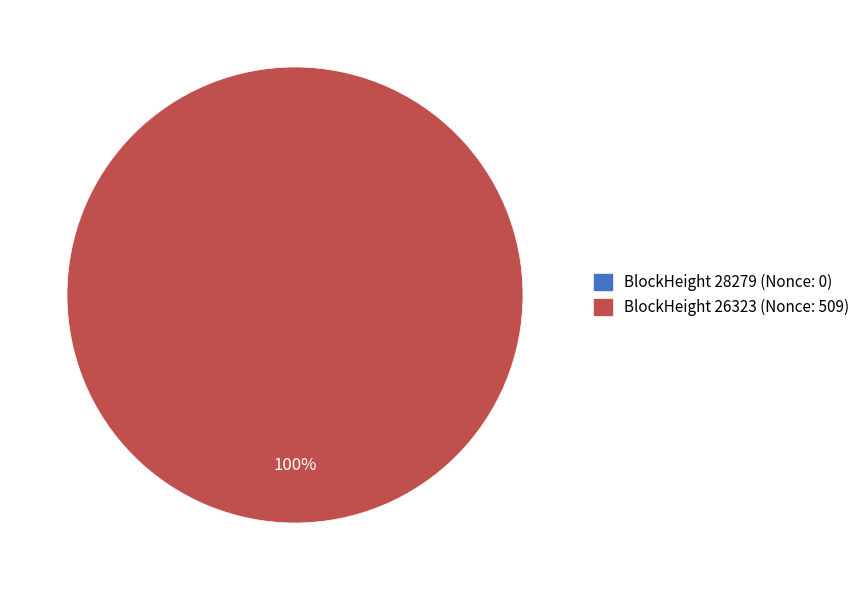

Which has a higher value, 28279 (Nonce: 0) or 26323 (Nonce: 509)?

26323 (Nonce: 509)